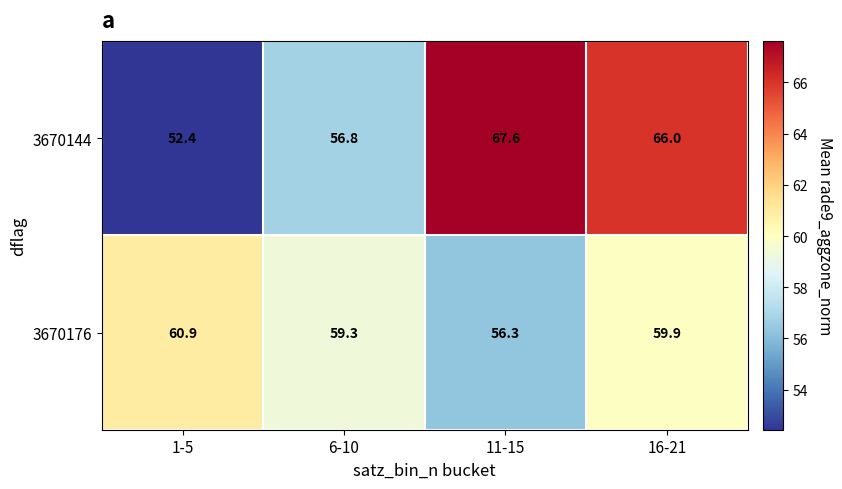

At which category does the chart reach its peak across all series?

11-15